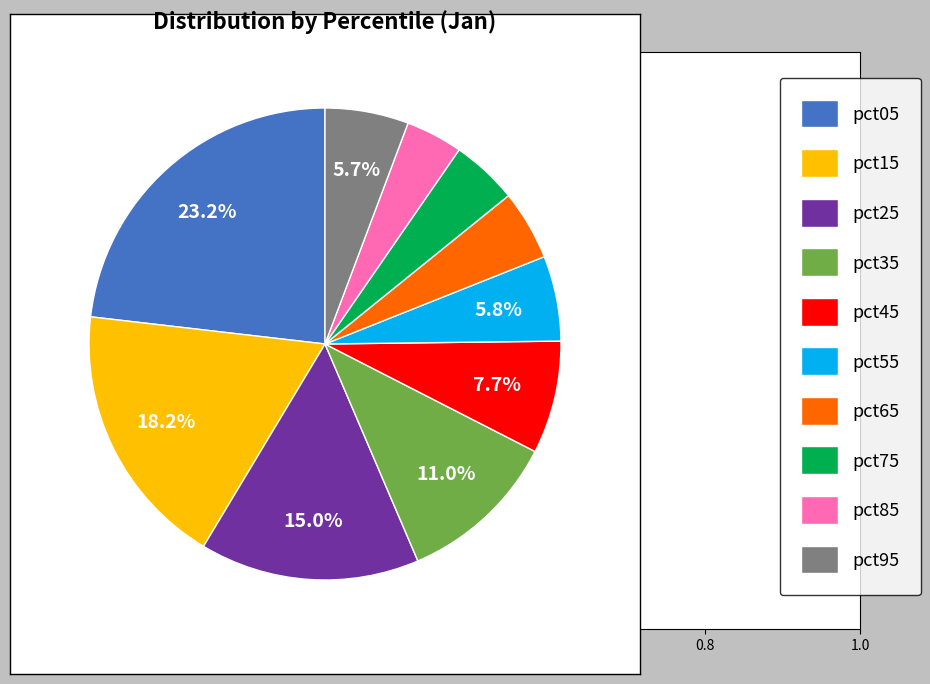

Does any single category account for the majority?

No